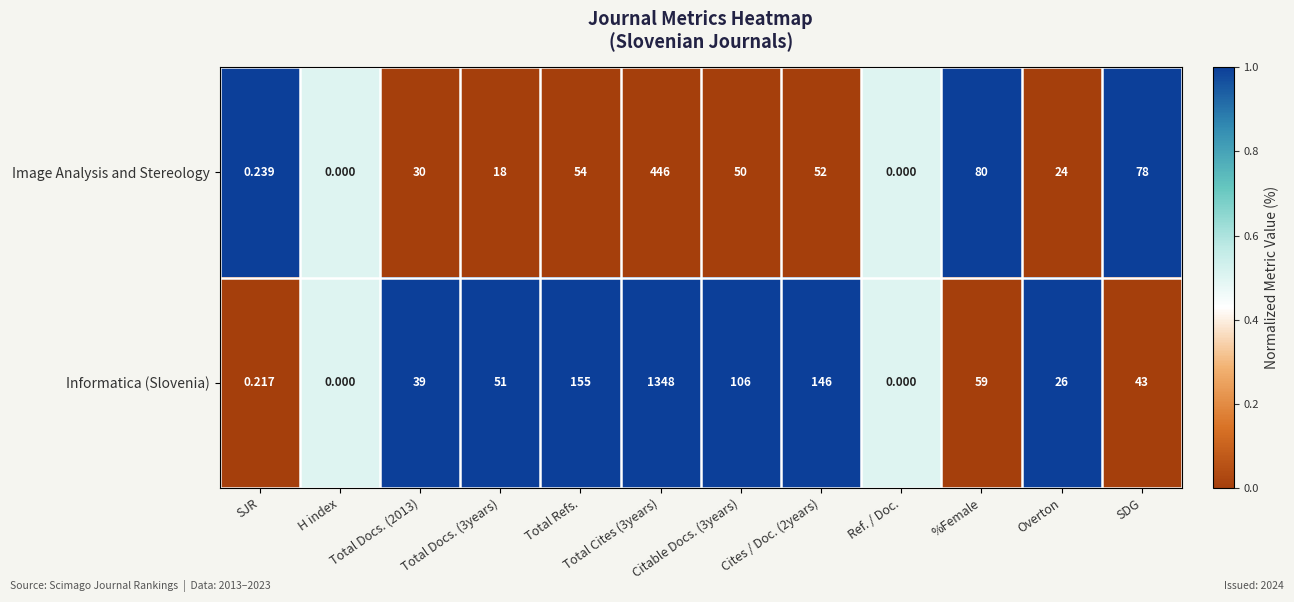

Rank the series by their maximum value, from lowest to highest.

Image Analysis and Stereology, Informatica (Slovenia)